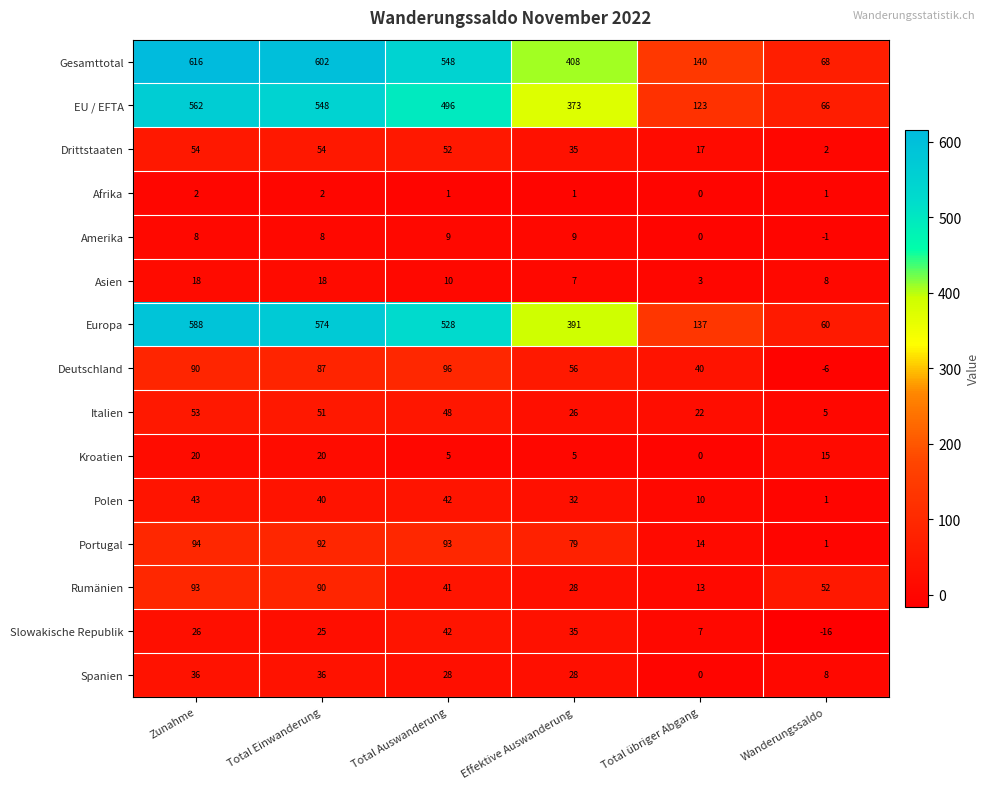

At Zunahme, list the series in order from largest to smallest.

Gesamttotal, Europa, EU / EFTA, Portugal, Rumänien, Deutschland, Drittstaaten, Italien, Polen, Spanien, Slowakische Republik, Kroatien, Asien, Amerika, Afrika